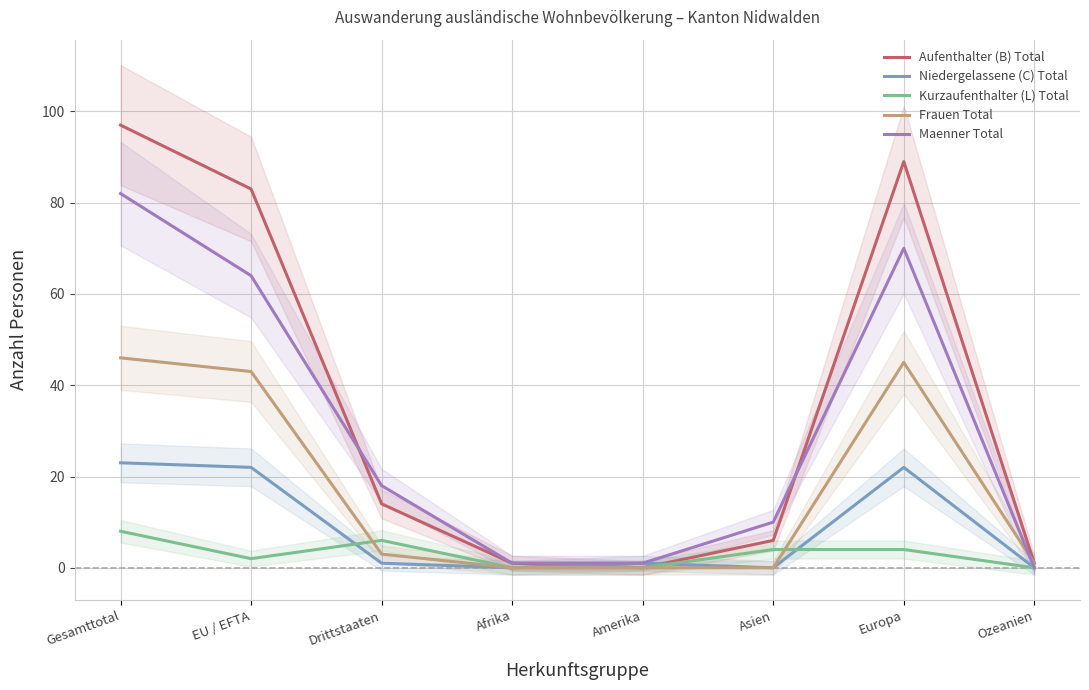

What is the label of the 1st point from the right?

Ozeanien